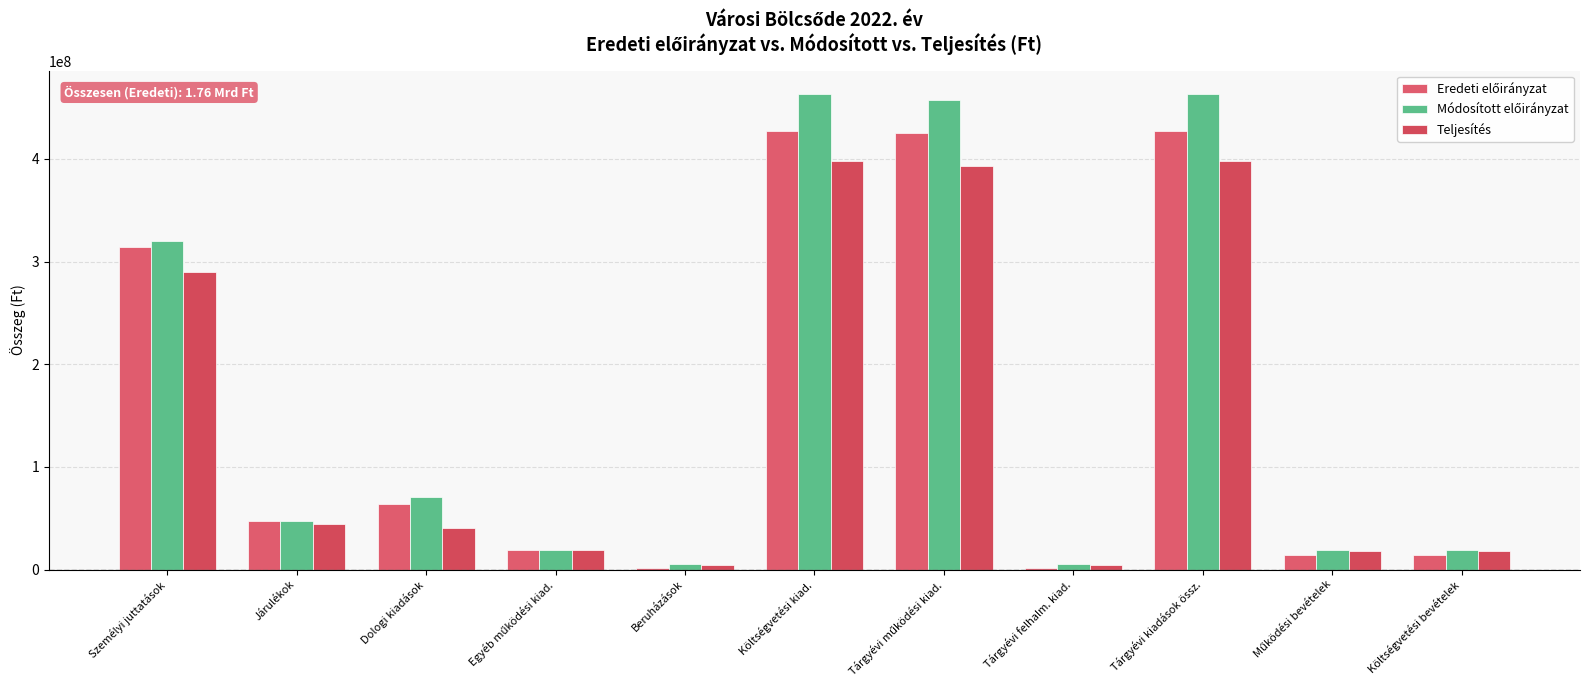

At which category does the chart reach its peak across all series?

Költségvetési kiad.